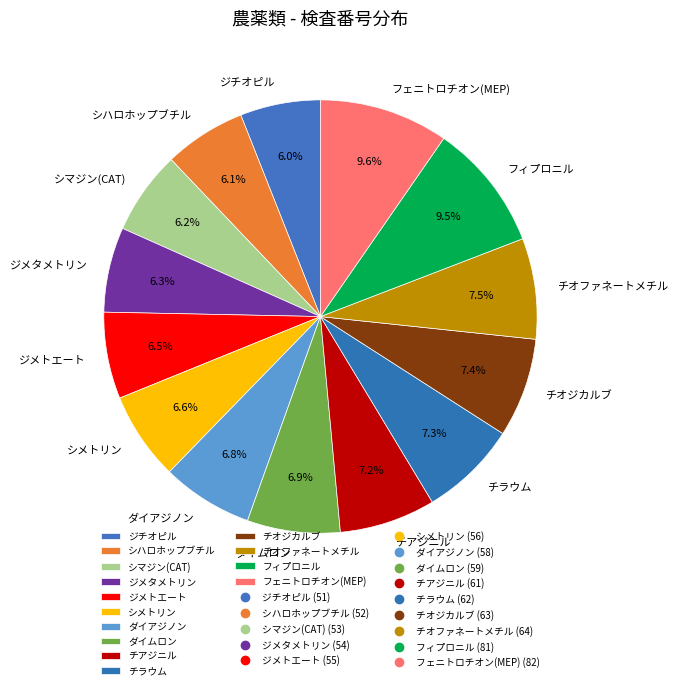

To the nearest percent, what is the difference between the largest and smallest slice percentages?

4%